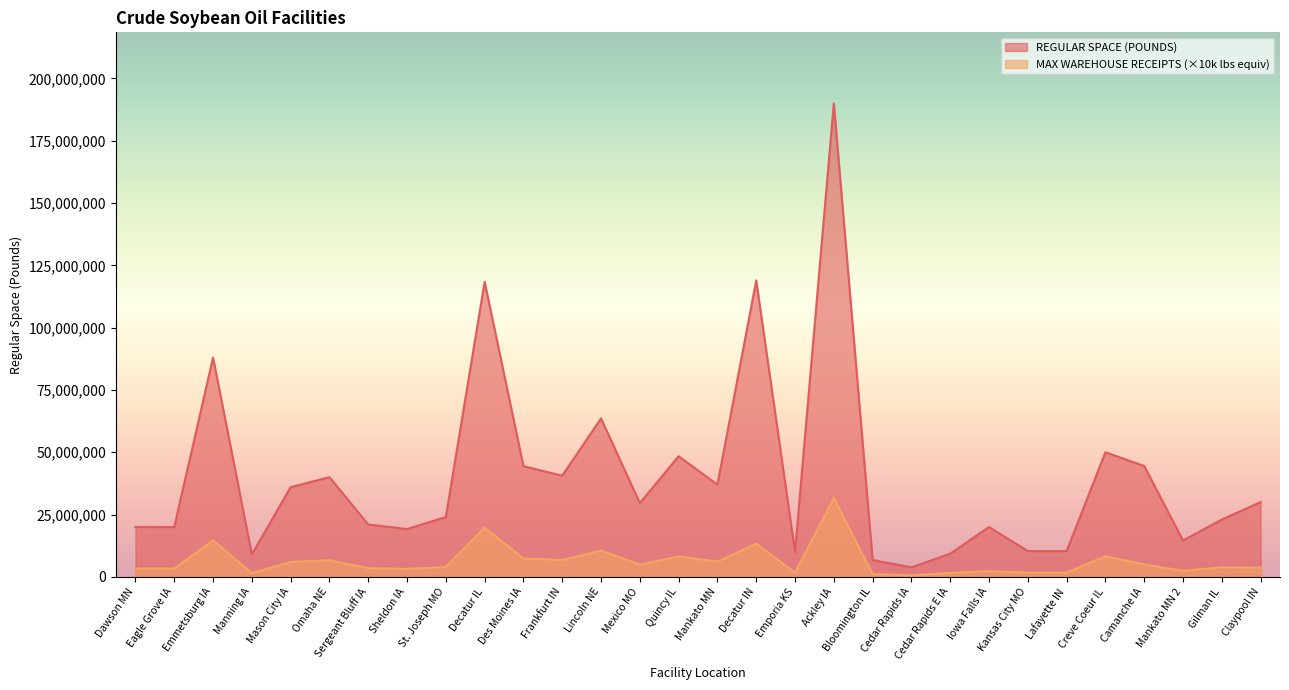

Where does the MAX WAREHOUSE RECEIPTS series first go above 4000000?

Emmetsburg IA